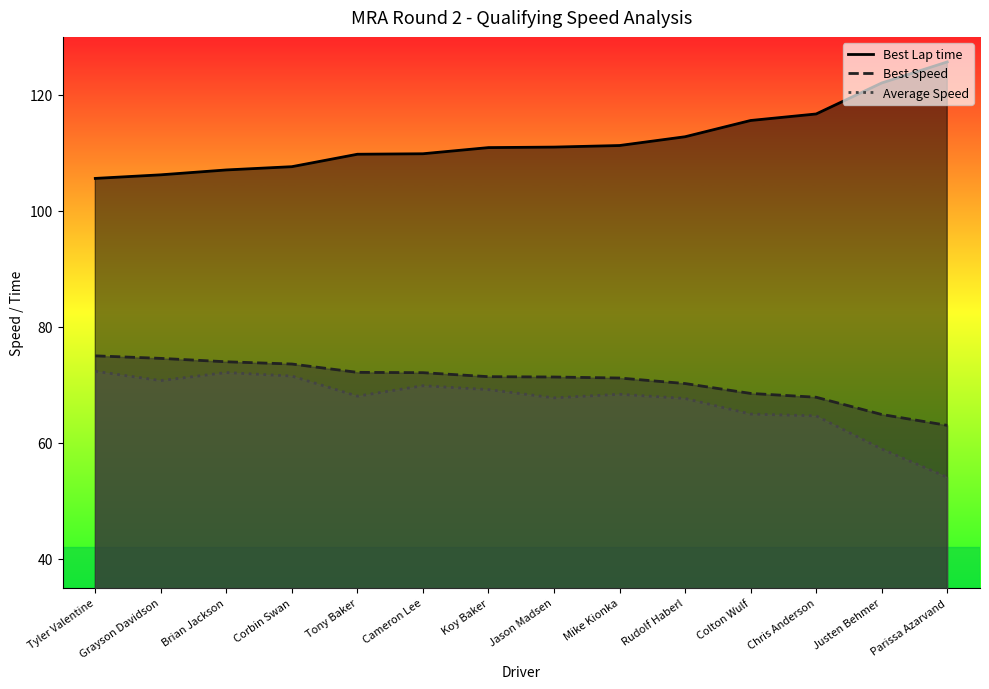

How many interior local peaks does the Average Speed series have?

3